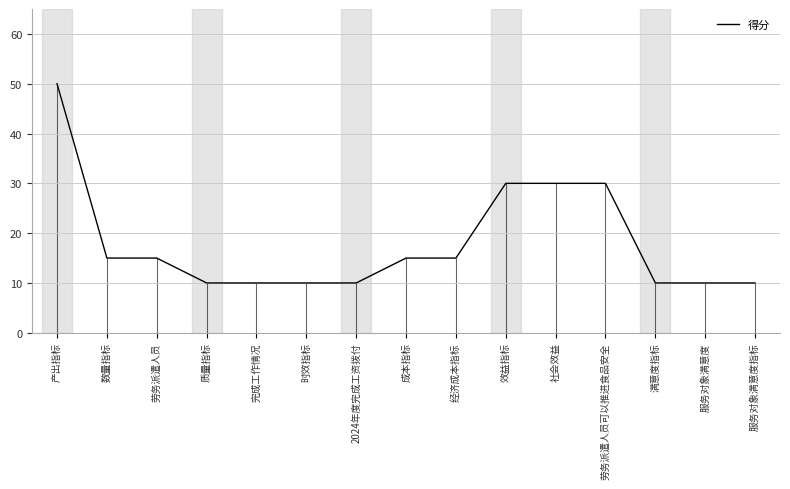

Between 经济成本指标 and 服务对象满意度, which is larger?

经济成本指标